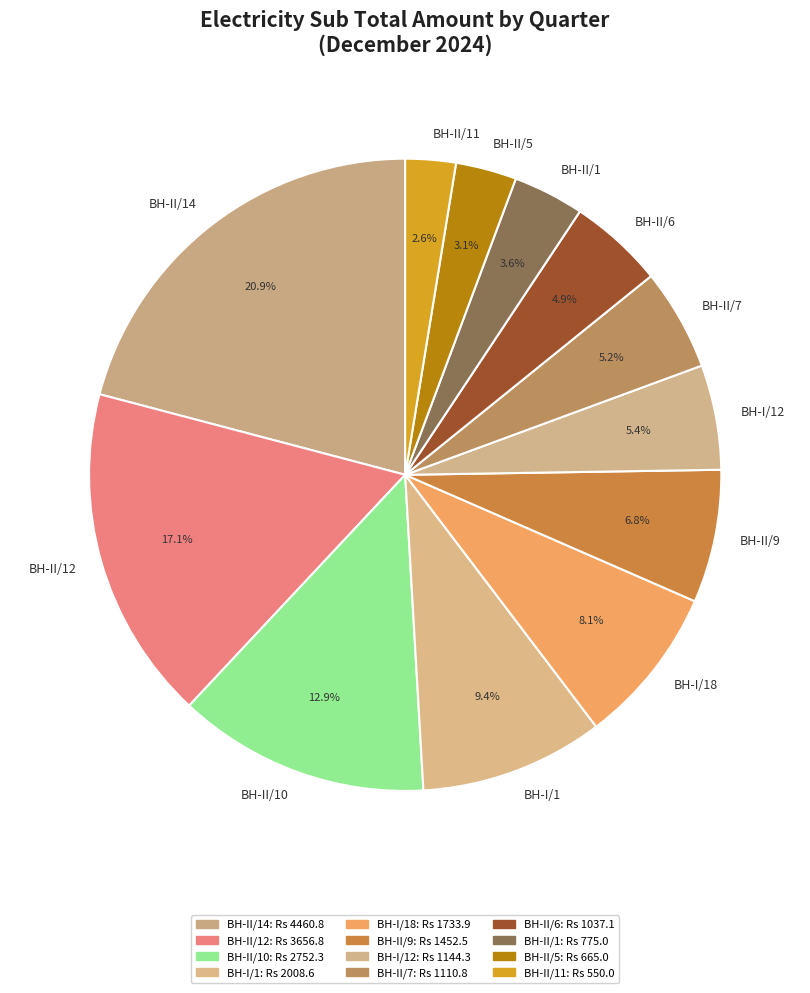

Does BH-II/12 account for over 50% of the chart?

No